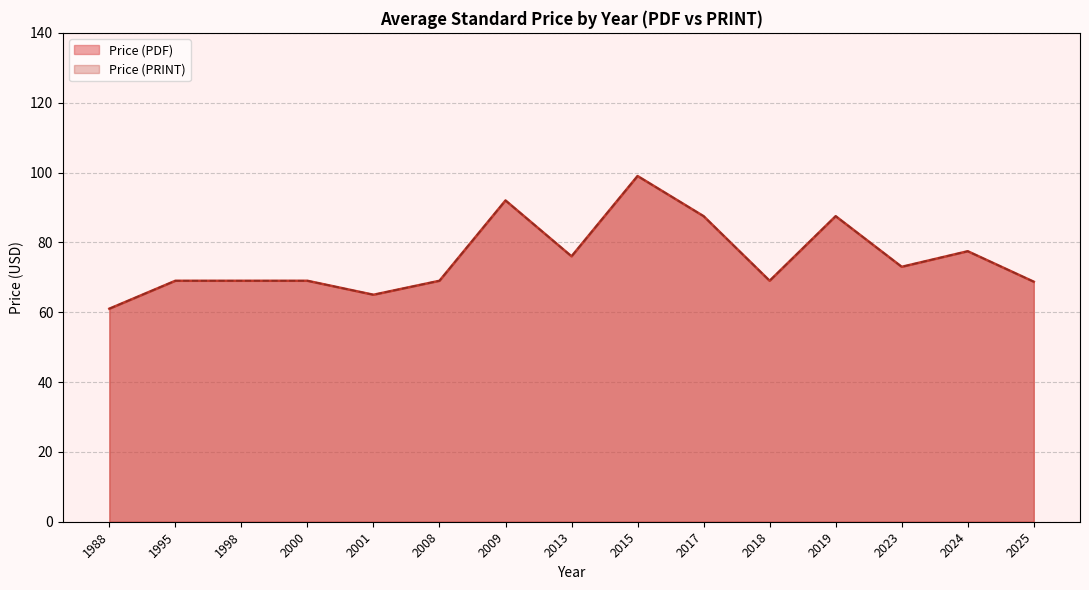

What is the minimum value shown in the chart?

61.0